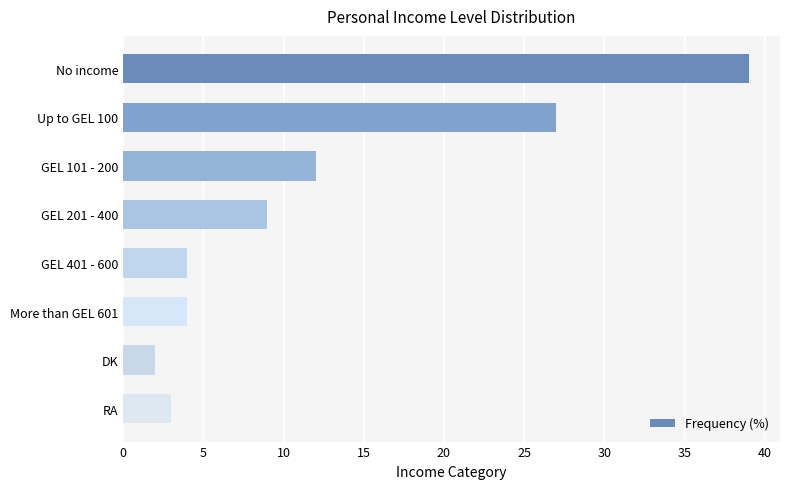

True or false: the data shows 4 at More than GEL 601.

True